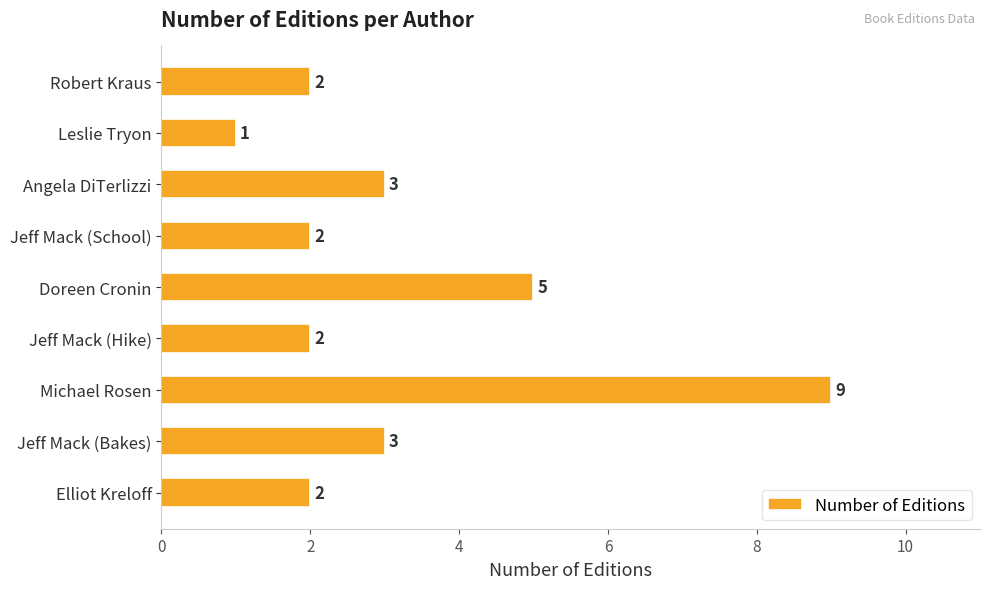

What is the ratio of the value at Angela DiTerlizzi to the value at Robert Kraus?

1.5